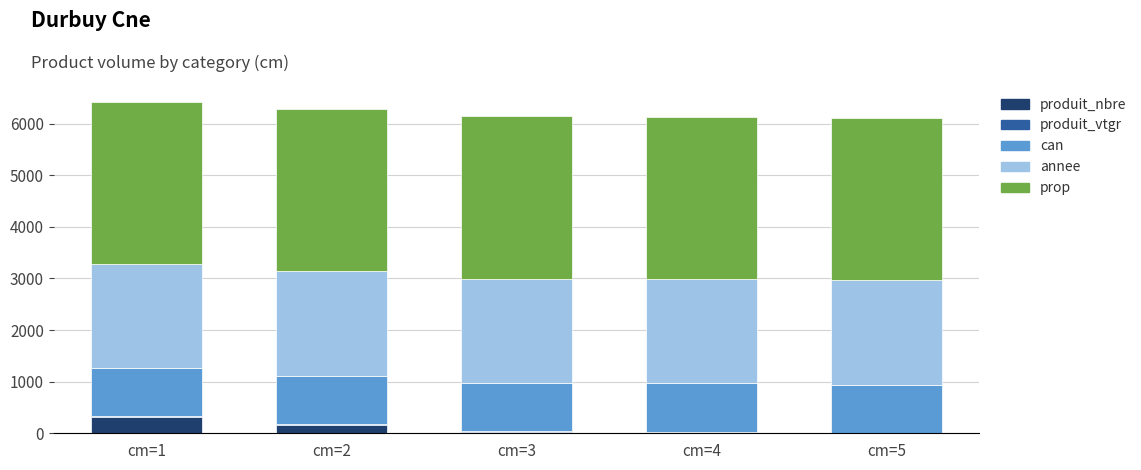

Does the chart contain stacked bars?

Yes